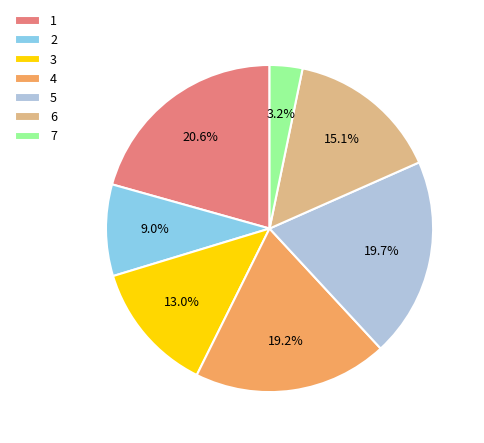

Is it true that 3 is 13% of the pie?

True